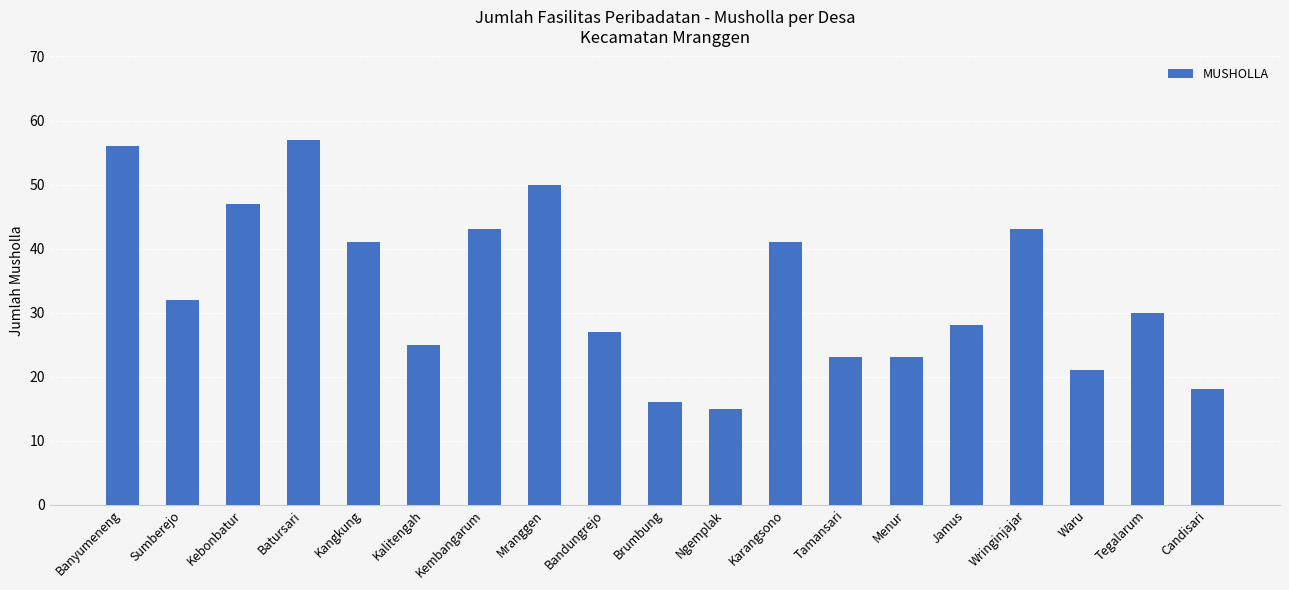

What is the label of the 12th bar from the left?

Karangsono